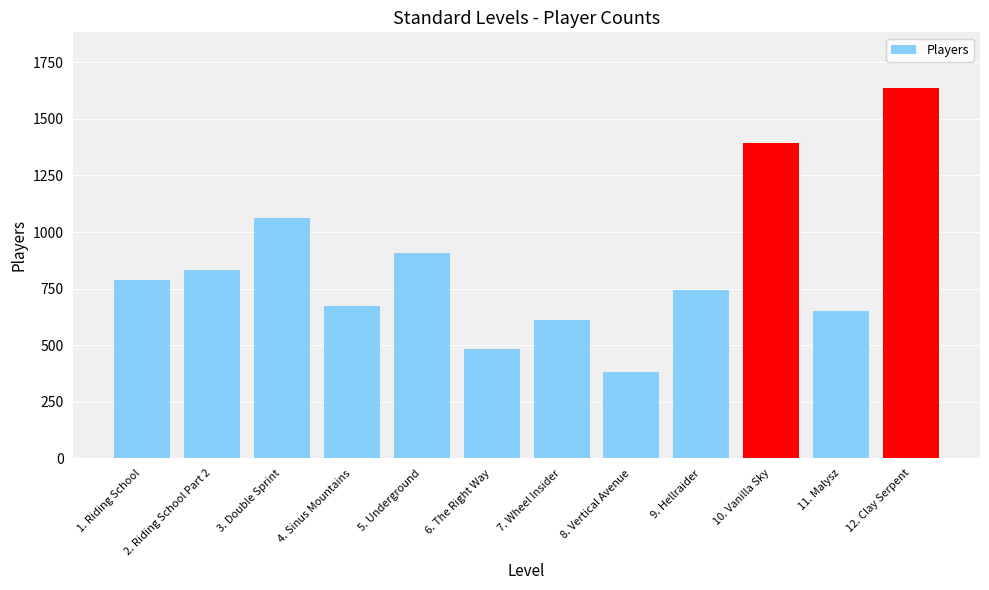

What is the ratio of the value at 3. Double Sprint to the value at 12. Clay Serpent?

0.6